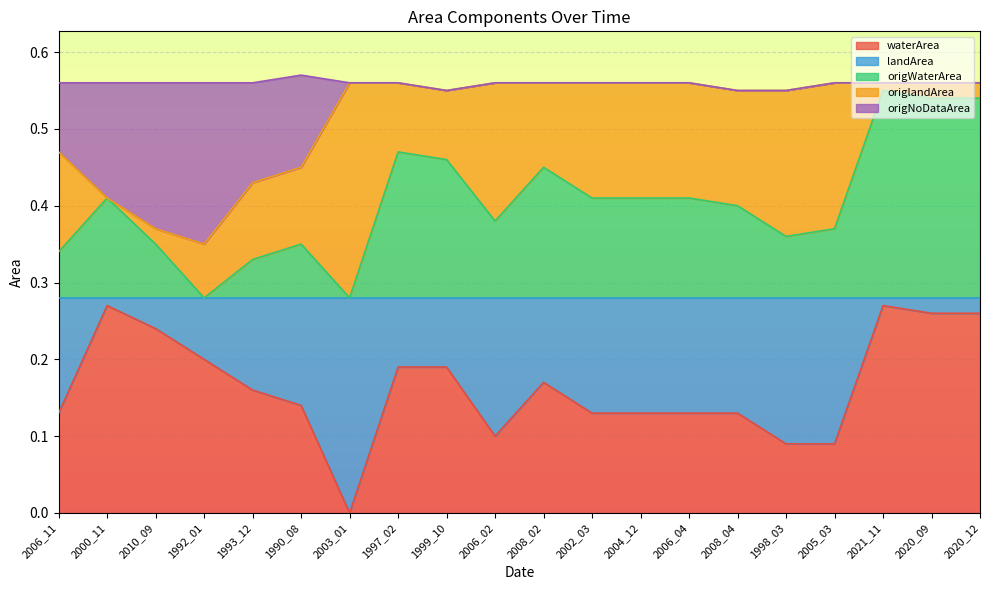

True or false: origWaterArea and waterArea cross at least once.

False